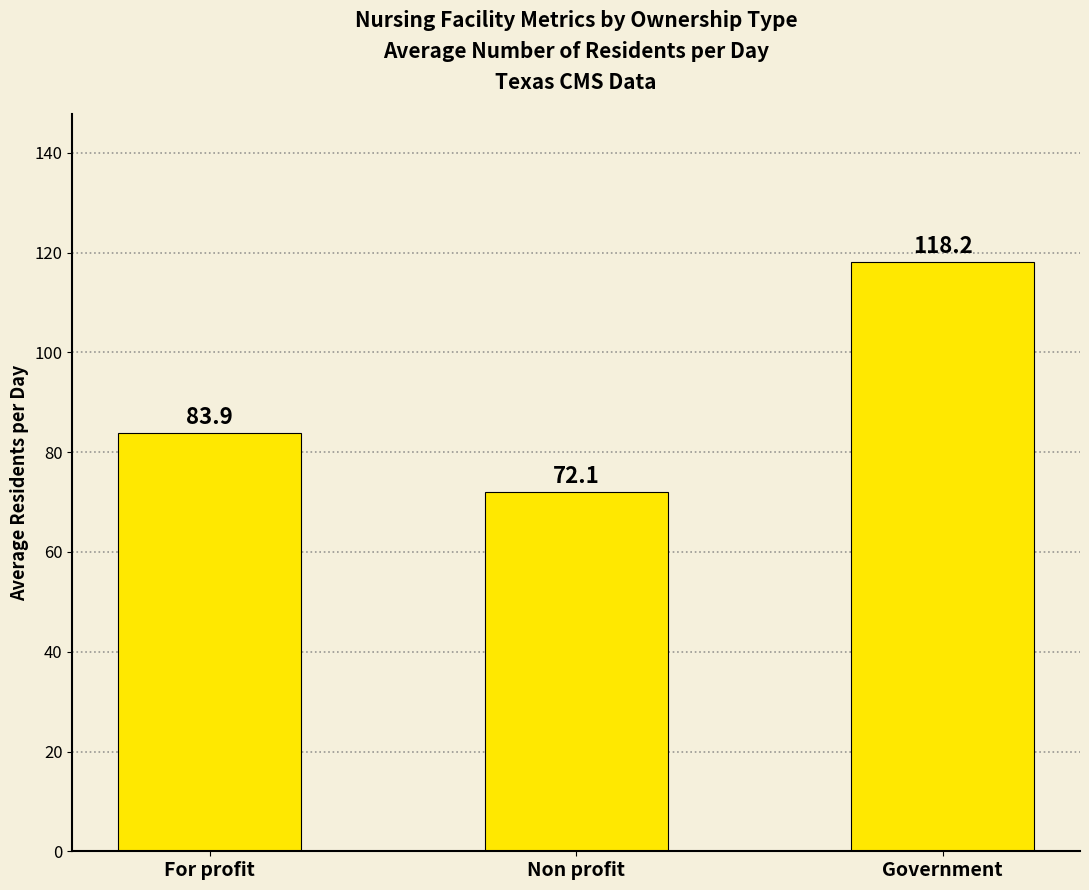

Rank the categories by value from highest to lowest.

Government, For profit, Non profit